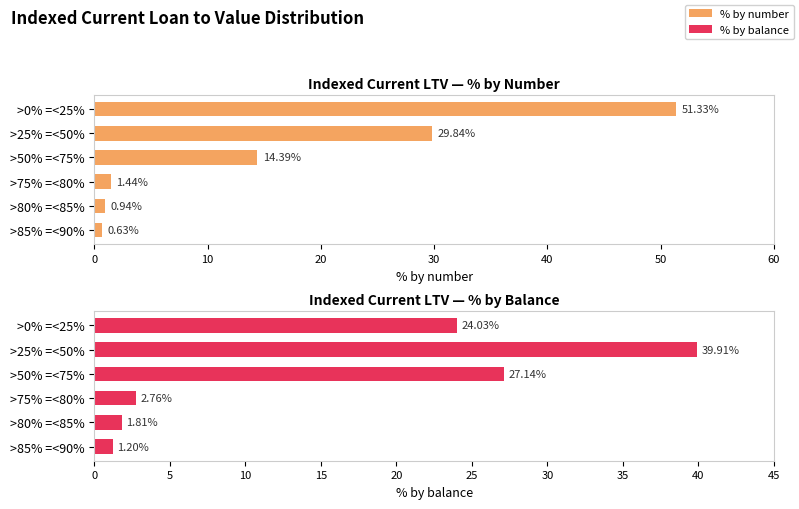

What is the spread (max minus min) of values at >50% =<75%?

12.7